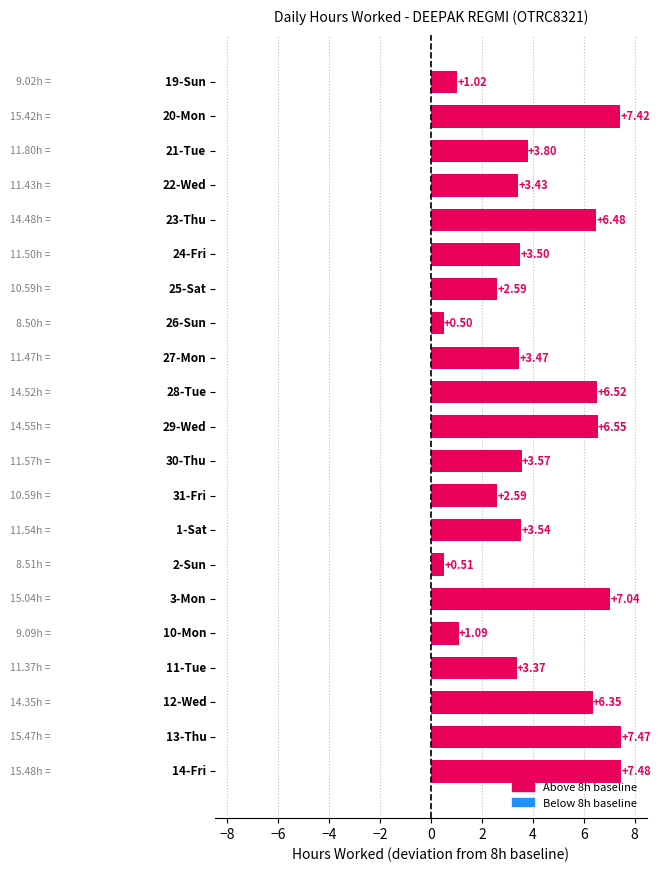

What is the average value?

4.2